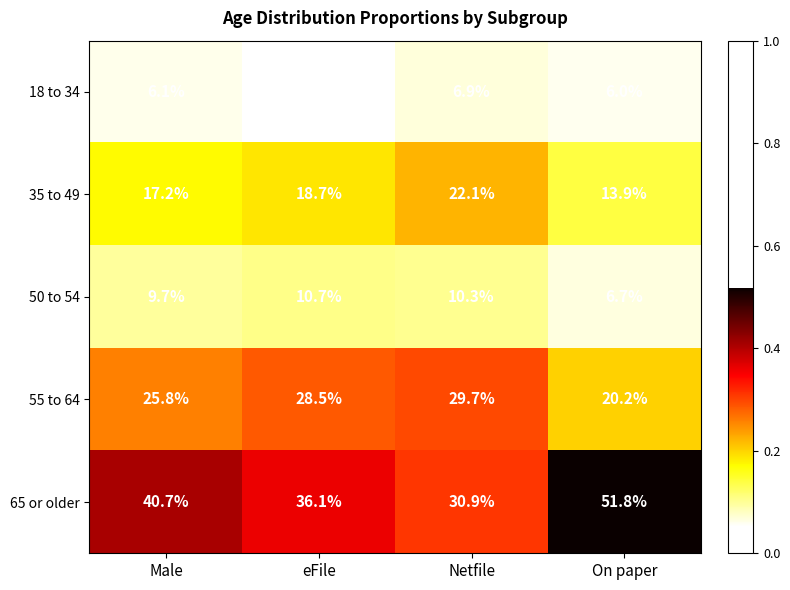

Where is 50 to 54 nearest to the value 8?

On paper